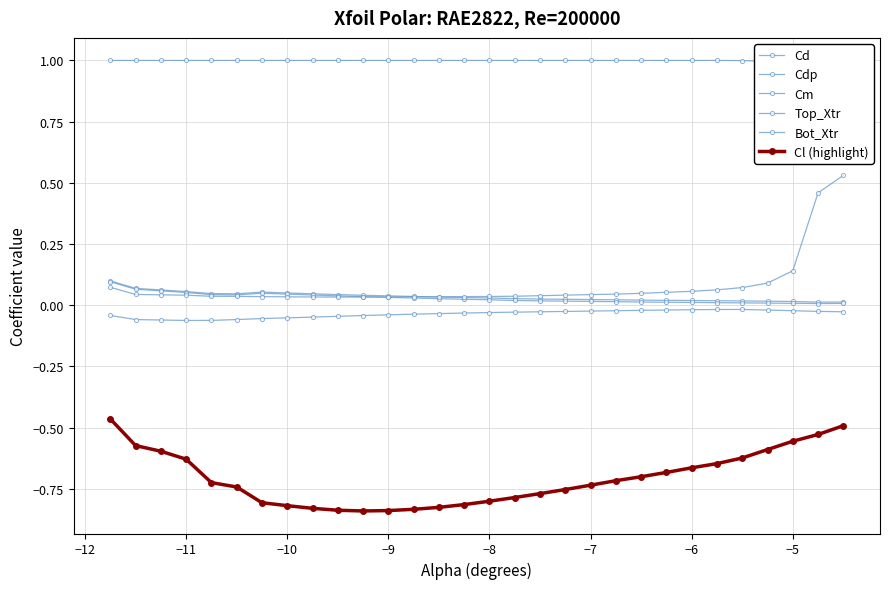

Rank the series by their maximum value, from highest to lowest.

Top_Xtr, Bot_Xtr, Cd, Cdp, Cm, Cl (highlight)